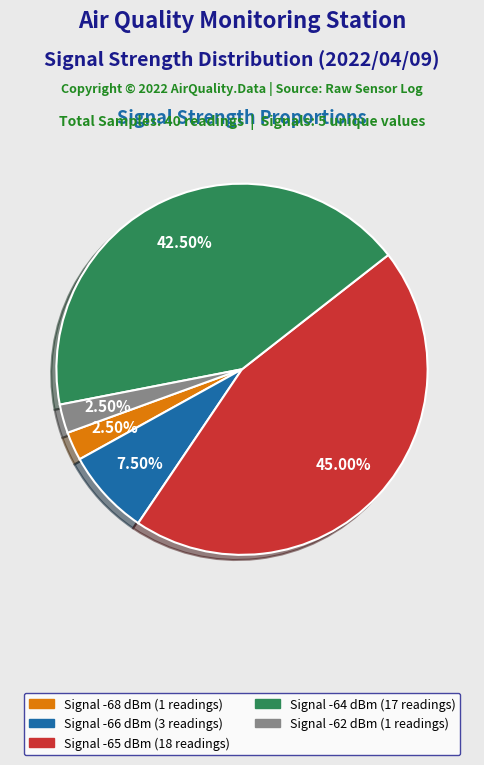

Is there a majority slice in this chart?

No